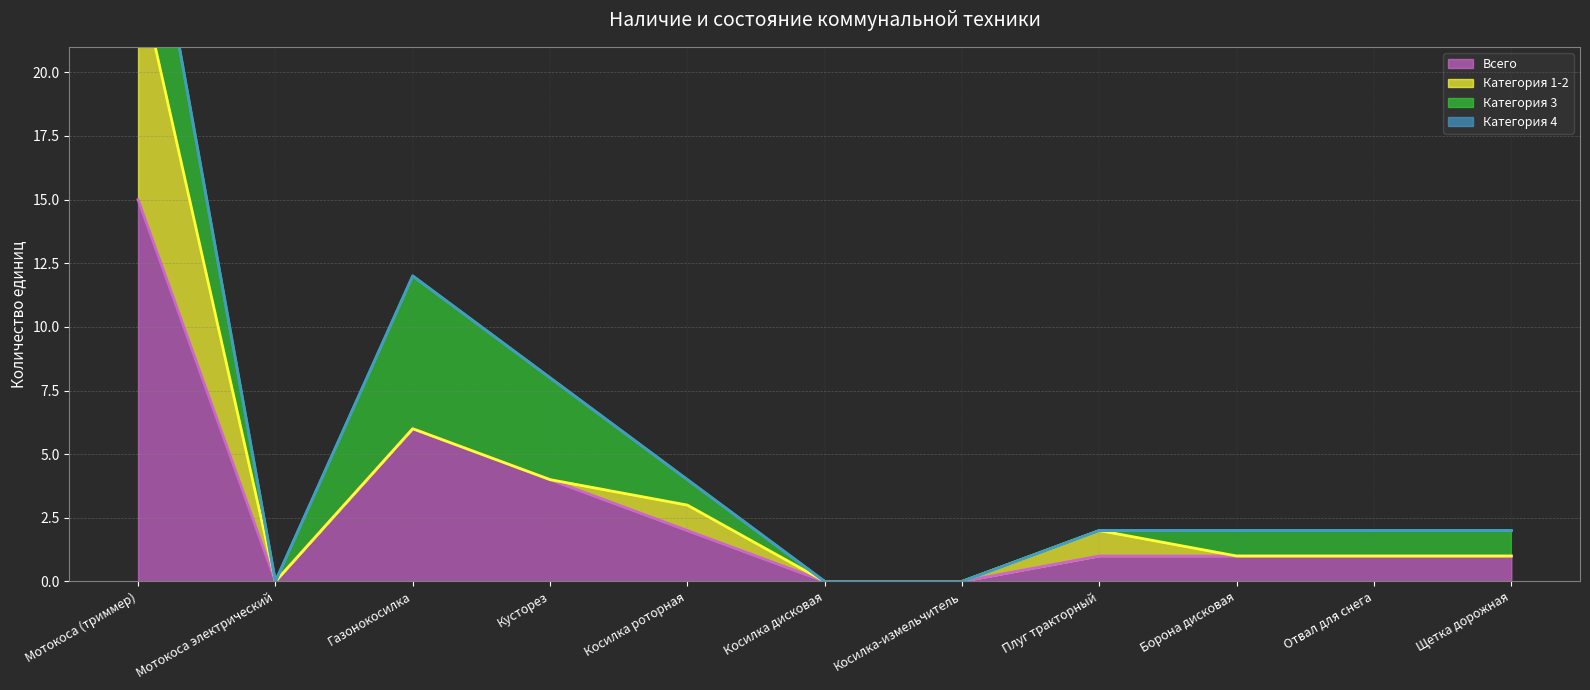

Which label corresponds to the largest value in the chart?

Мотокоса (триммер)